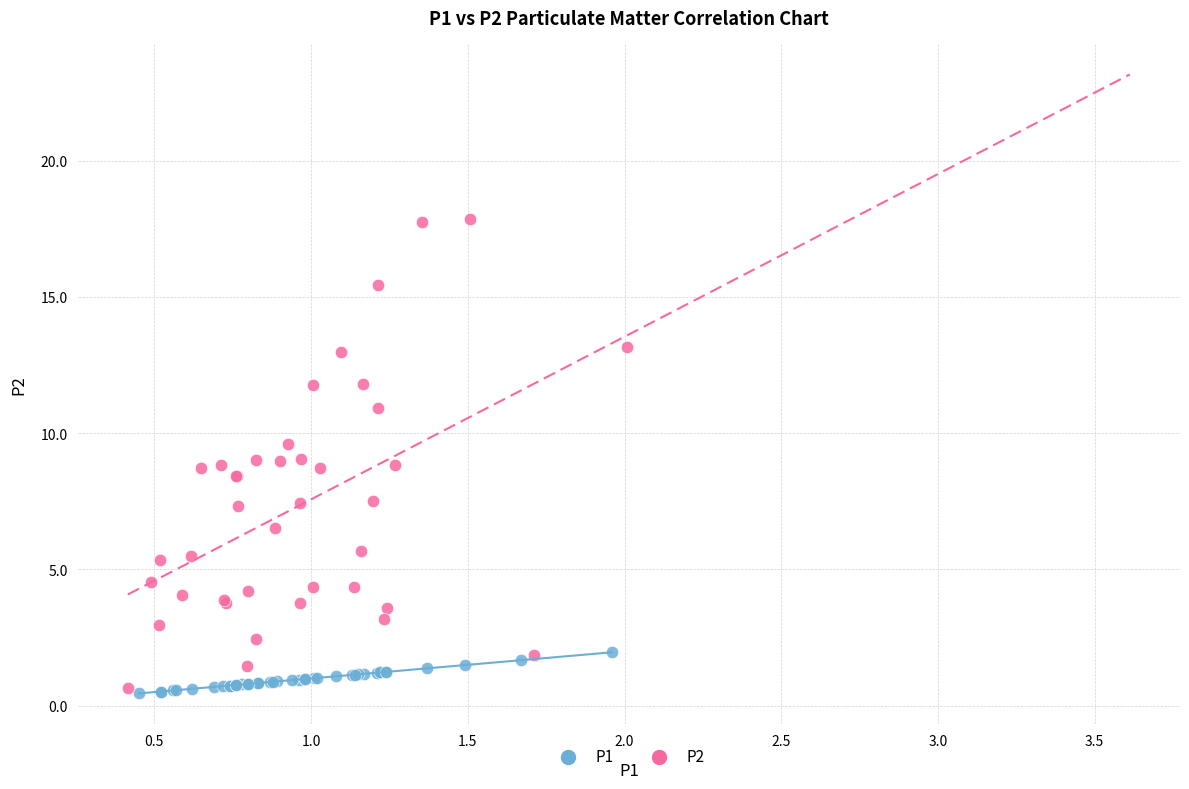

Which series contains the highest Y value?

P2